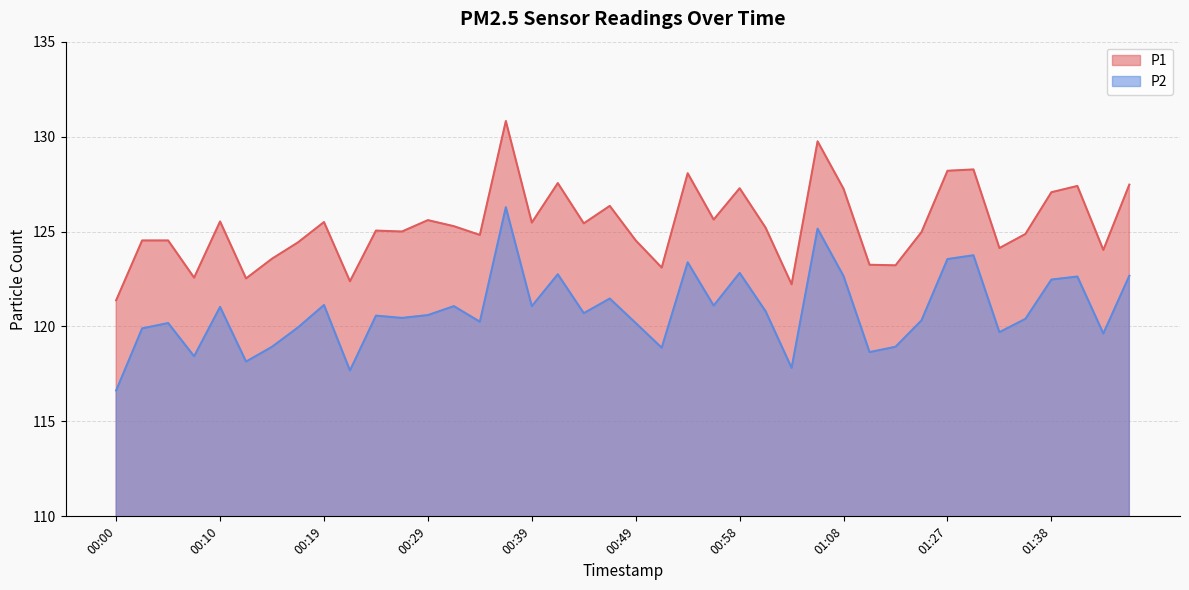

At which label does P2 reach its minimum?

00:00